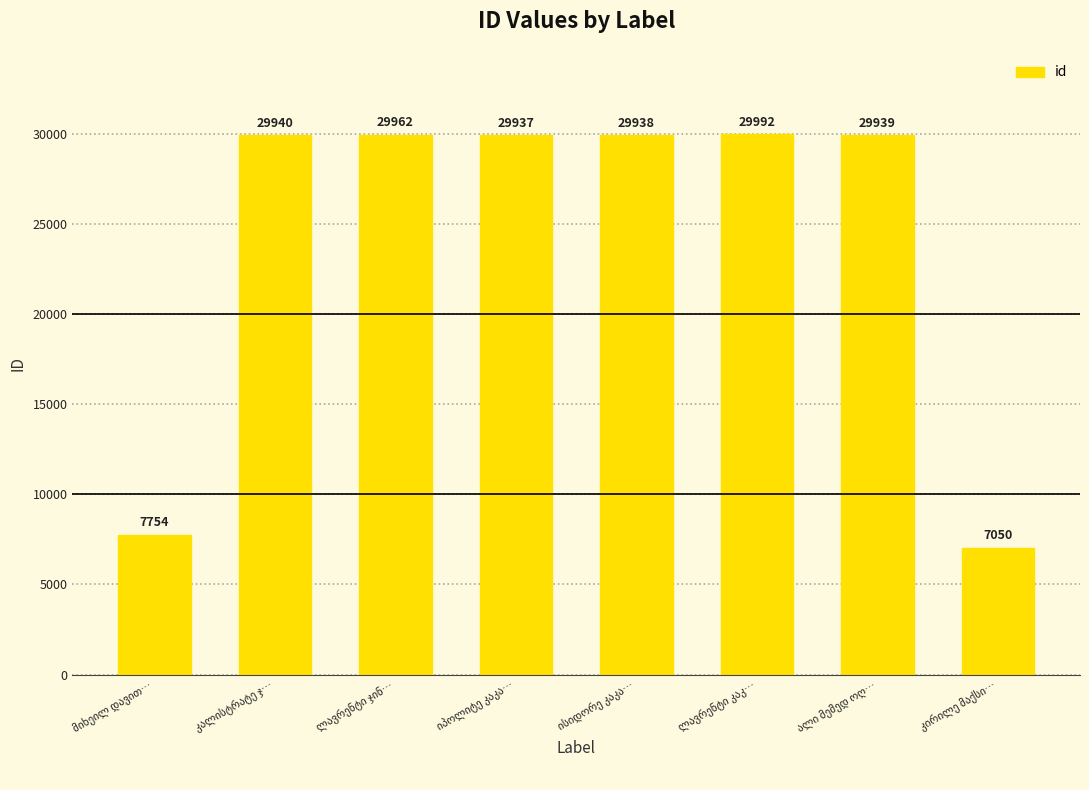

What is the average value?

24314